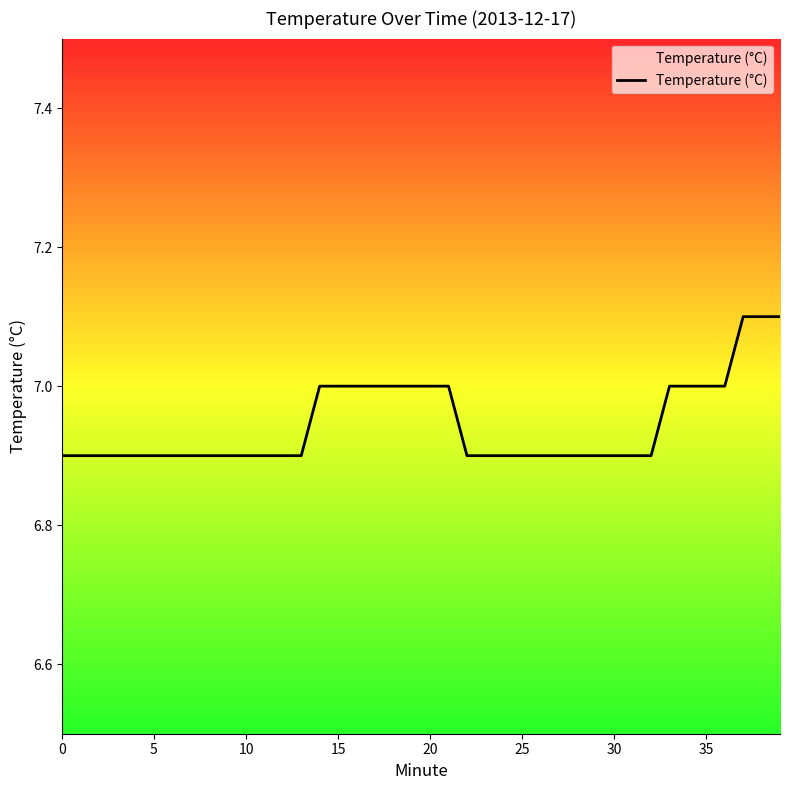

What is the minimum value shown in the chart?

6.9